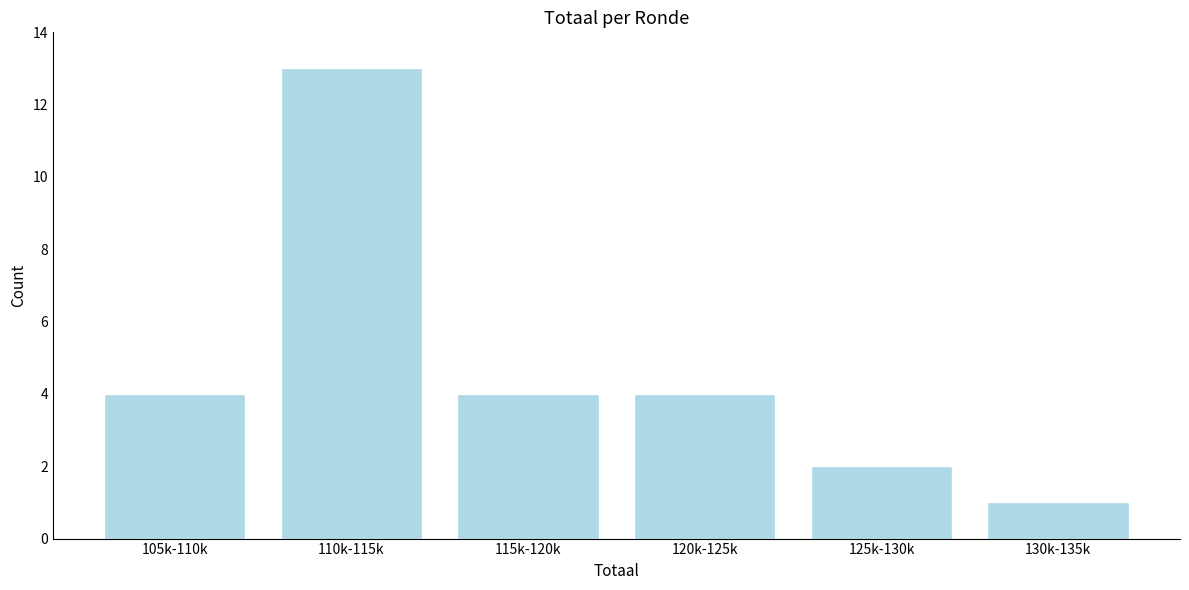

Reading left to right, what are all the values shown in this chart?

105k-110k=4	110k-115k=13	115k-120k=4	120k-125k=4	125k-130k=2	130k-135k=1